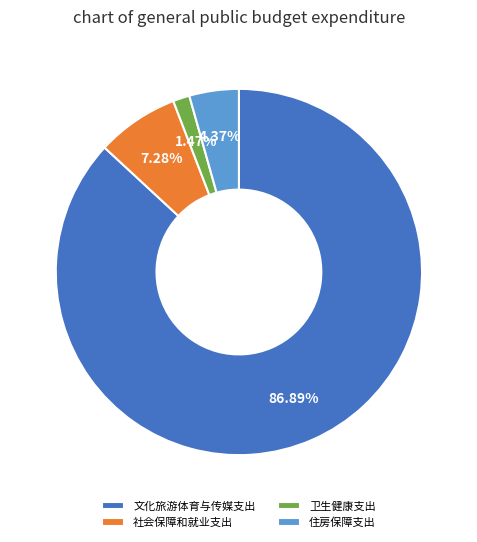

Which slice represents more than half of the pie?

文化旅游体育与传媒支出